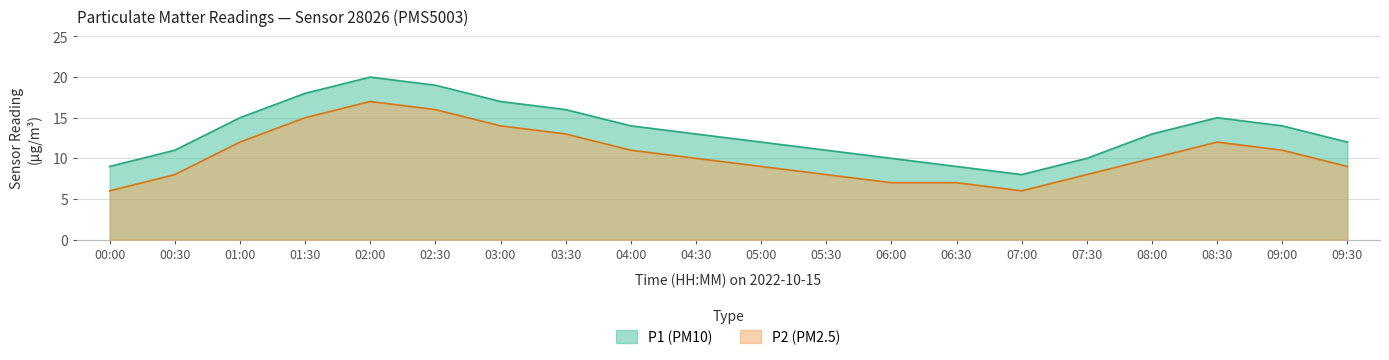

Where does the P1 series first go above 13?

01:00